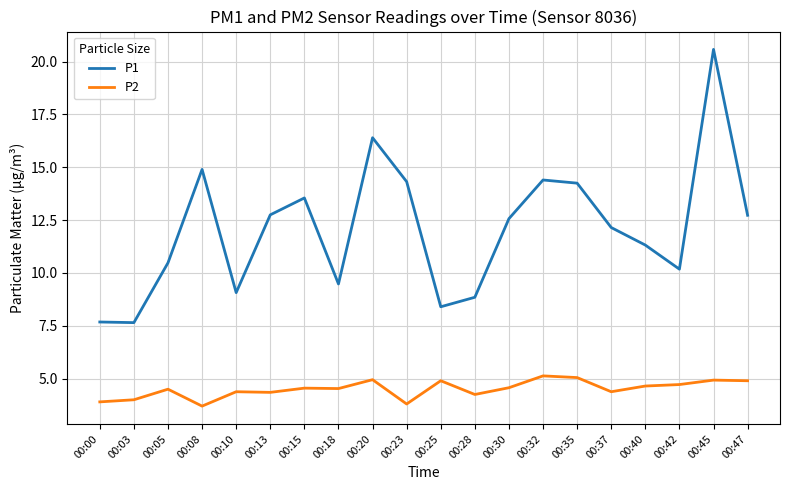

Is it true that P2 equals 4.5 at 00:15?

True